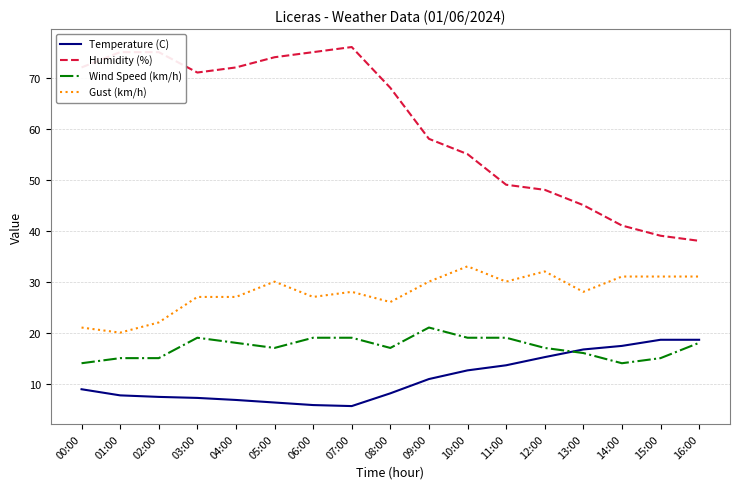

What is the difference between the maximum and minimum values in the Gust (km/h) series?

13.0